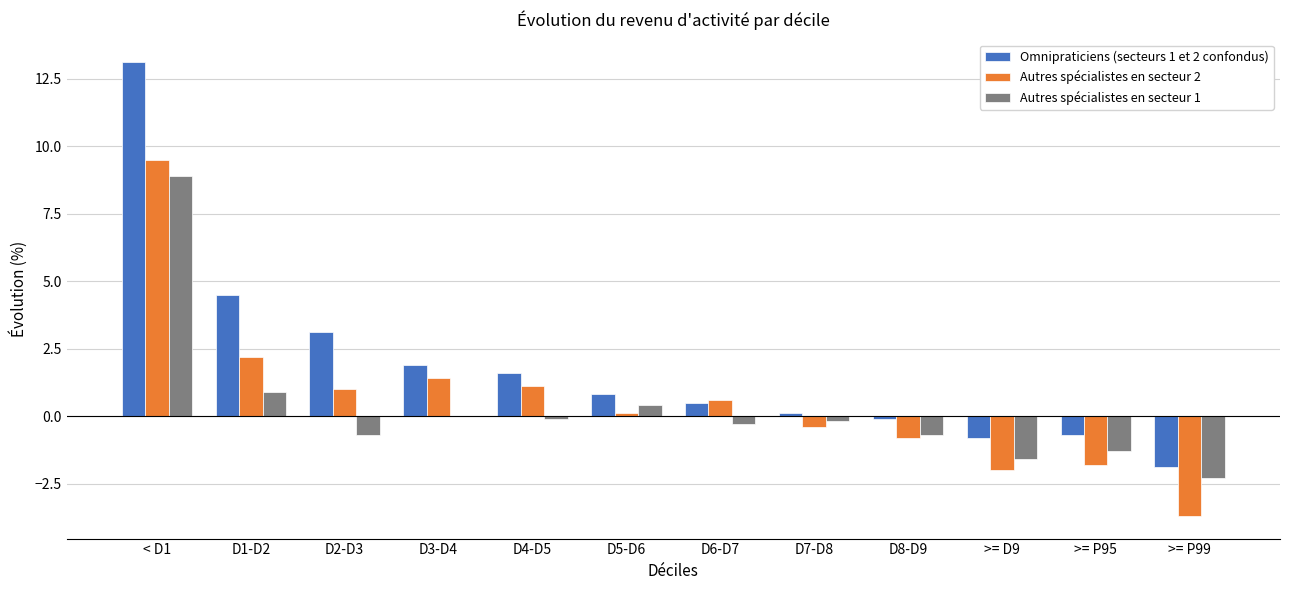

At which label is Autres spécialistes en secteur 2 closest to 2?

D1-D2